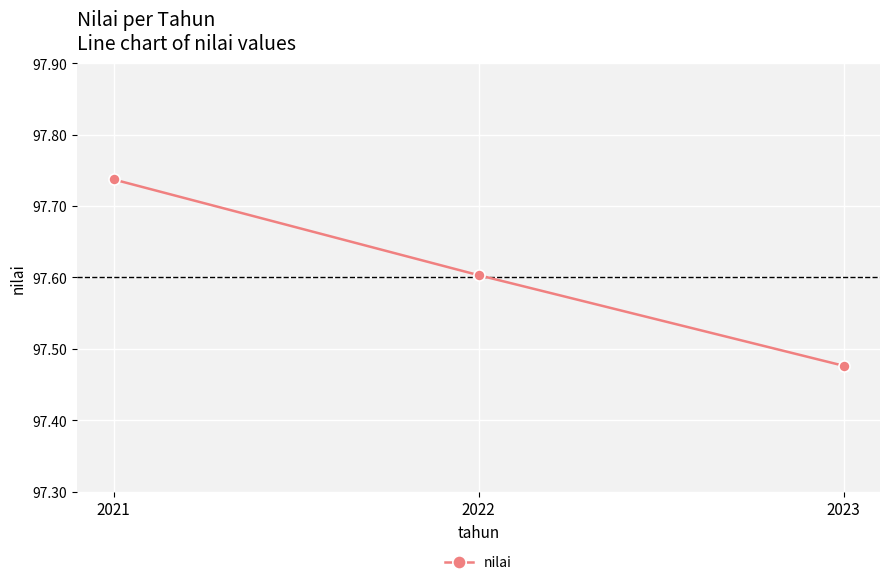

Between 2021 and 2023, which is larger?

2021